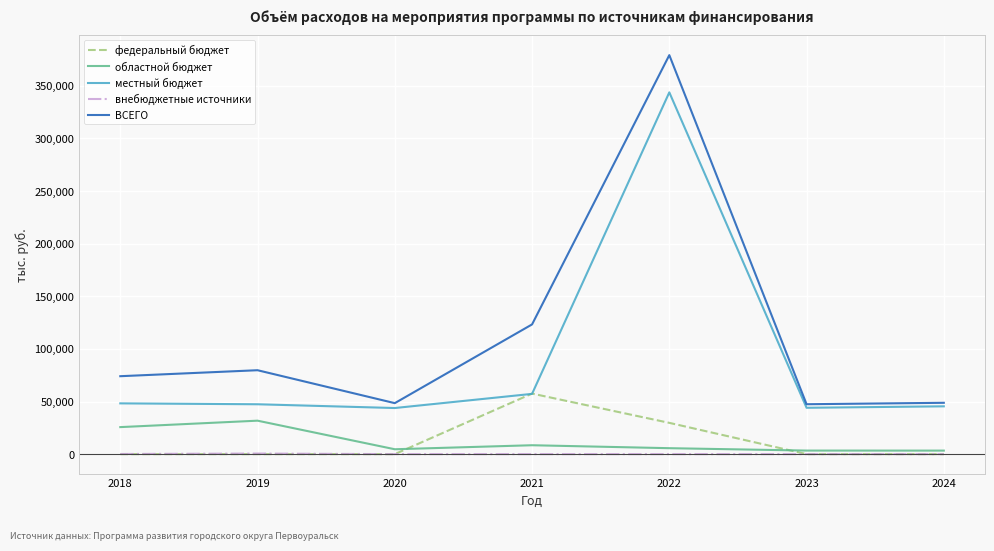

Rank the series by their maximum value, from highest to lowest.

ВСЕГО, местный бюджет, федеральный бюджет, областной бюджет, внебюджетные источники